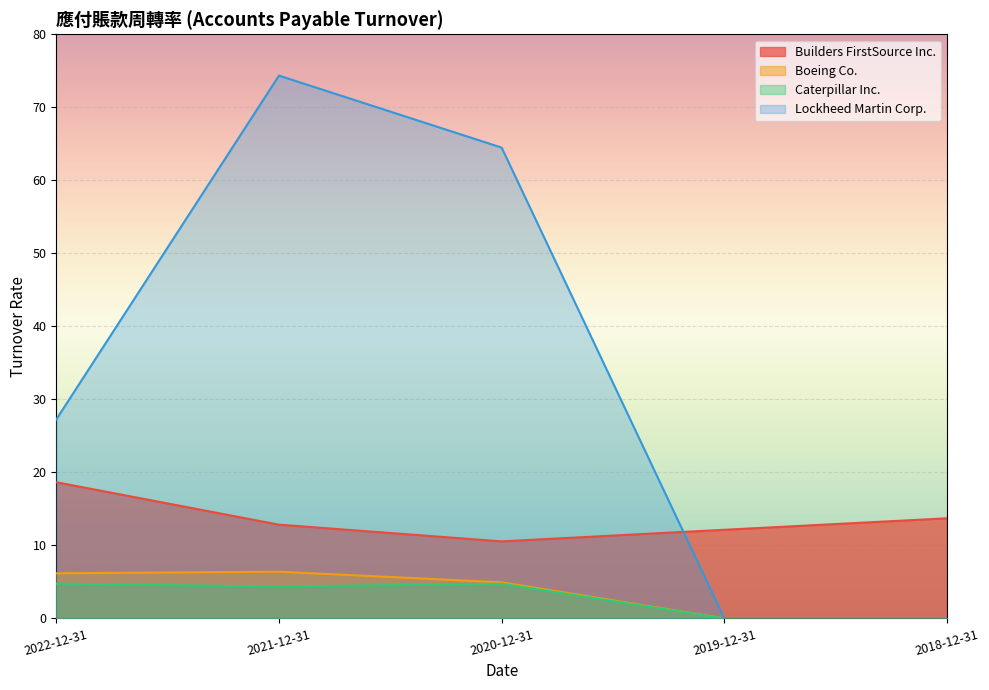

True or false: Boeing Co. and Builders FirstSource Inc. intersect in this chart.

False